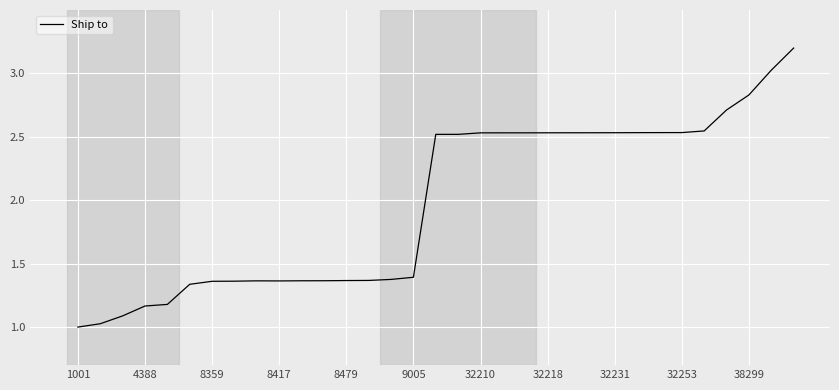

What is the minimum value shown in the chart?

1.0